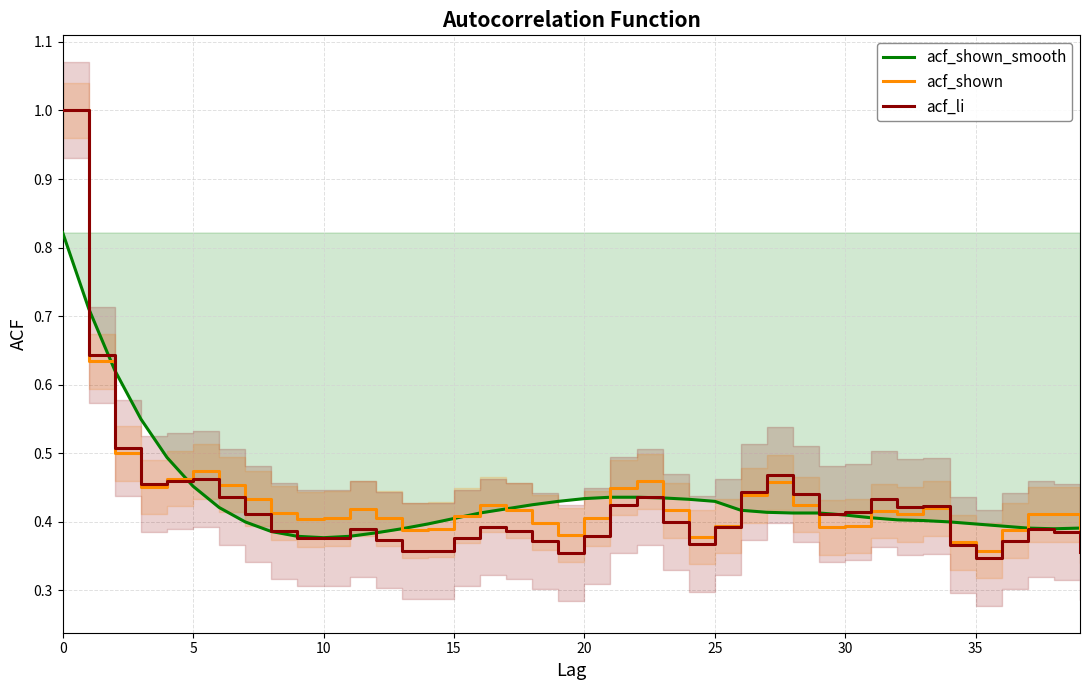

Does the chart display data point markers on the line(s)?

No